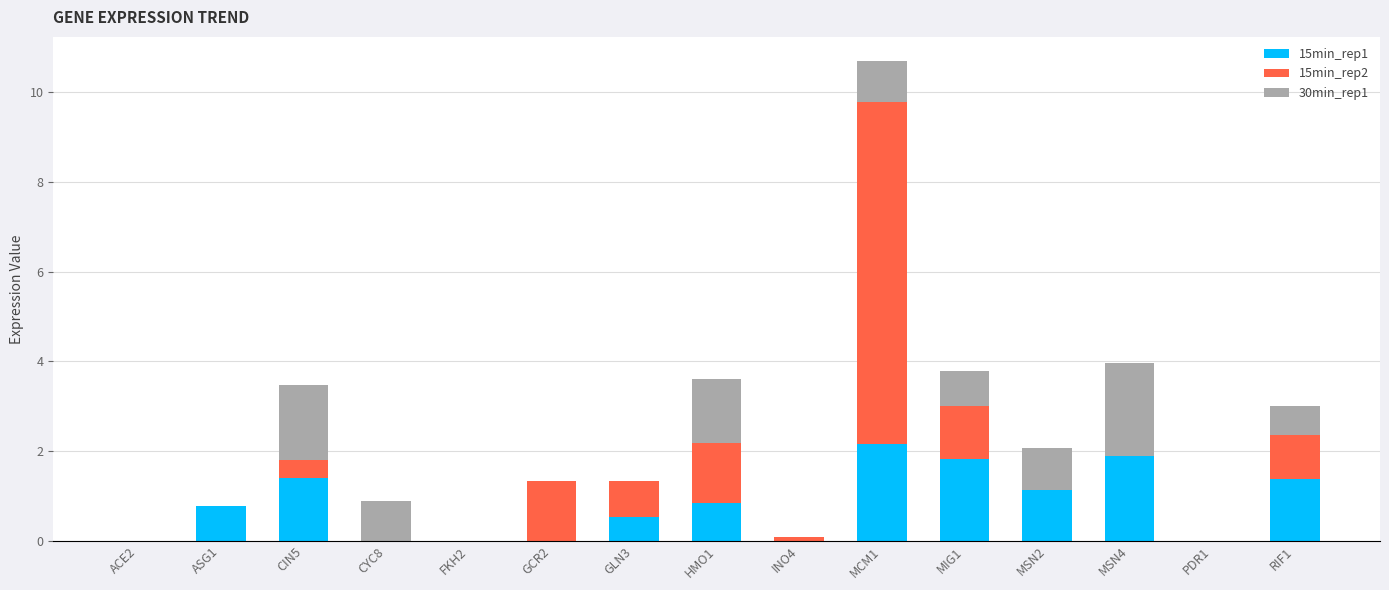

What is the total value across all series at MSN2?

2.1